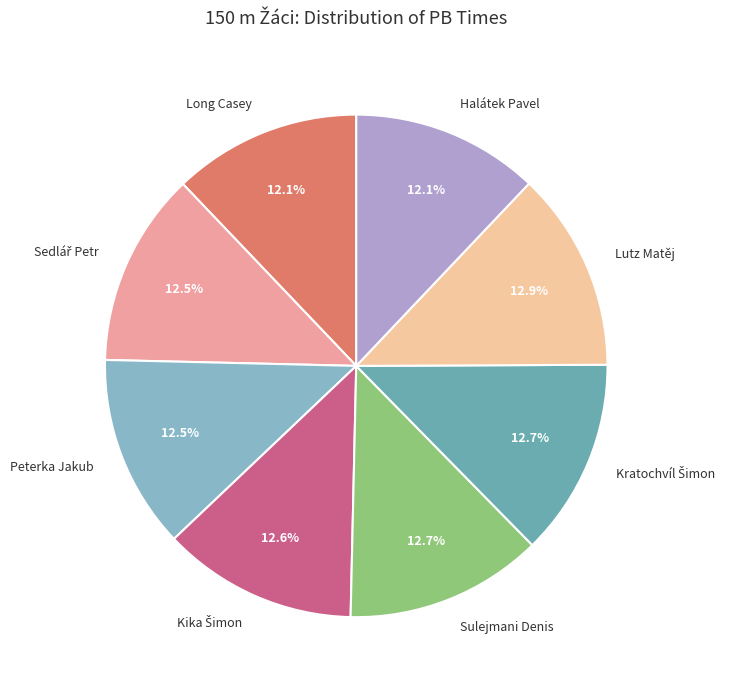

Combined, do Long Casey and Lutz Matěj account for over 50%?

No